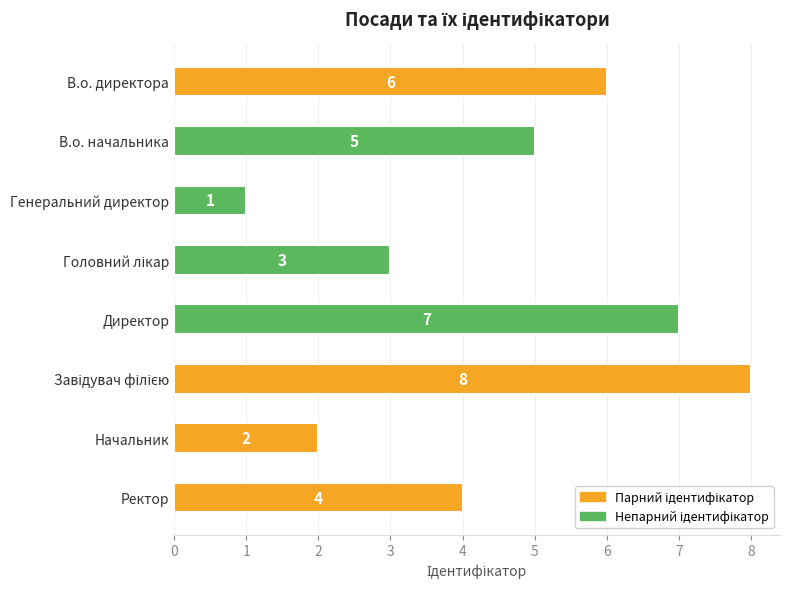

Where is the data nearest to the value 4?

Ректор